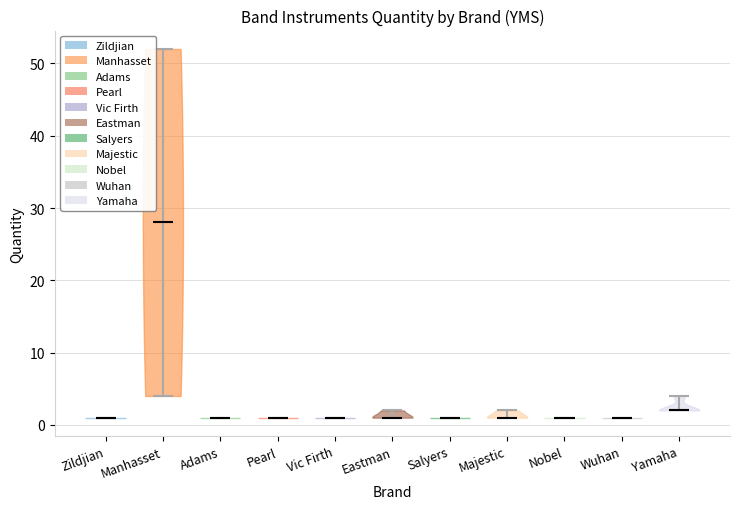

What is the lowest point the violin for Eastman reaches on the y-axis? The values are not printed on the chart, so give them approximately, as read against the axis.

1